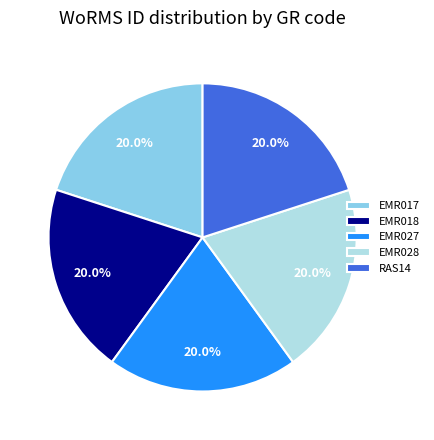

To the nearest percent, what portion does EMR028 represent?

20%